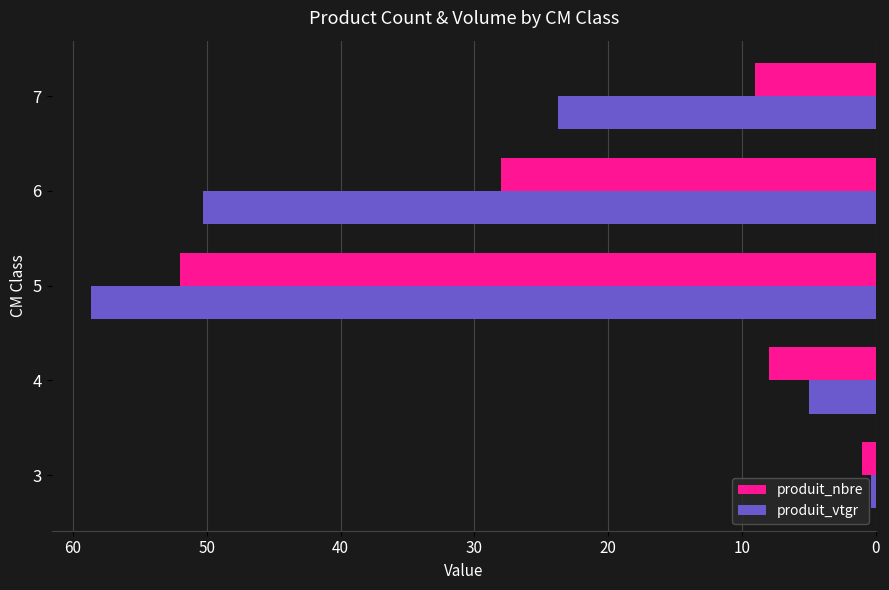

What is the lowest value of the produit_nbre series?

1.0